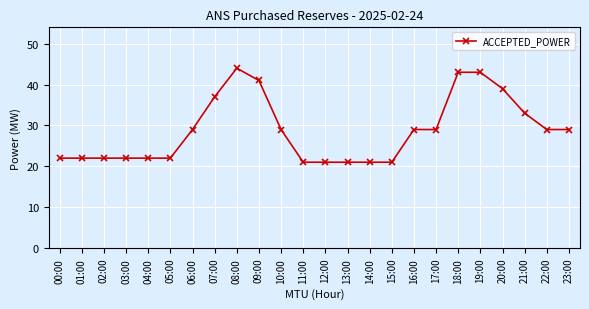

Where is the data nearest to the value 32?

21:00